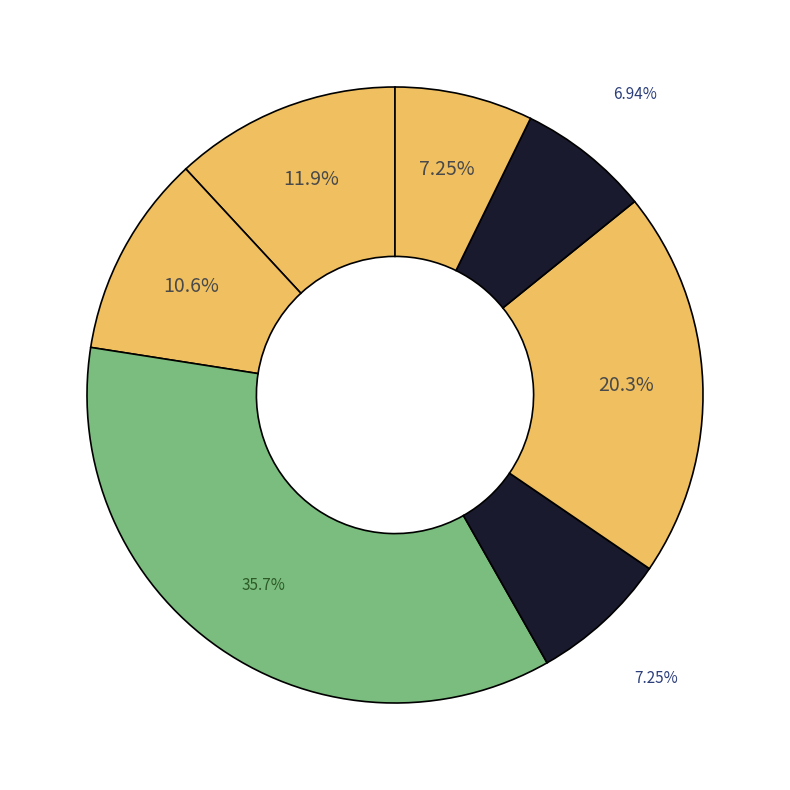

Rank the categories by value from lowest to highest.

каша пшеничная, суп, компот из кураги, какао с молоком, каша молочная, птица отварная, запеканка